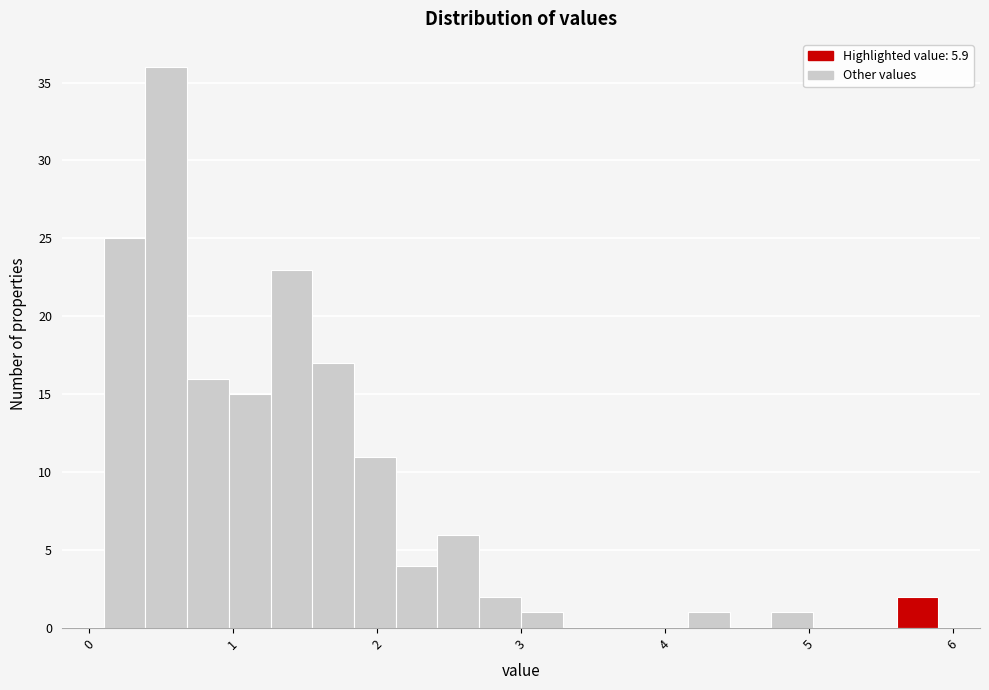

Around what value on the x-axis is the tallest bar? Give the approximate position of its centre, as read against the axis.

0.5